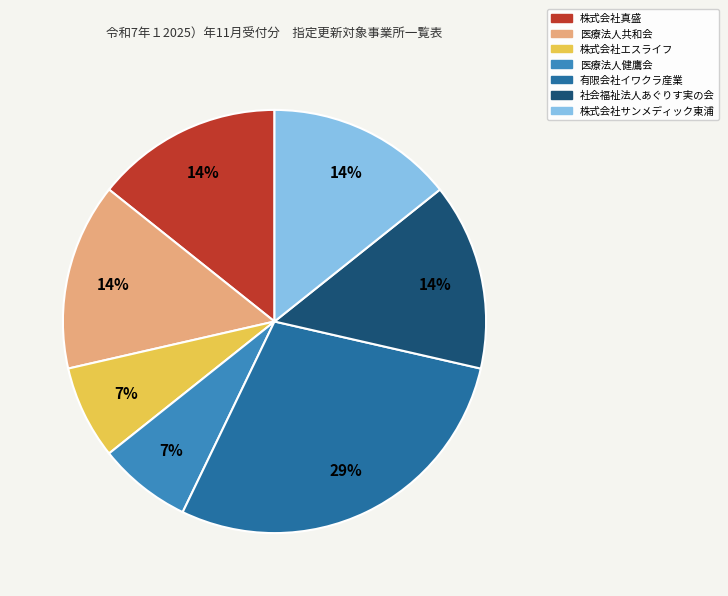

Which slice is the largest?

有限会社イワクラ産業